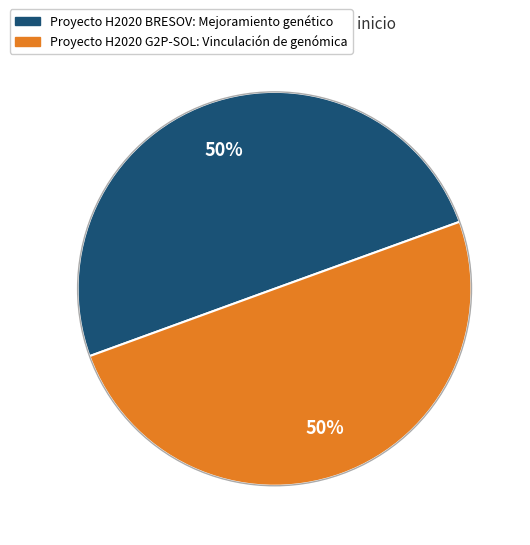

Approximately how many times larger is the value at Proyecto H2020 BRESOV: Mejoramiento genético compared to Proyecto H2020 G2P-SOL: Vinculación de genómica?

1.0